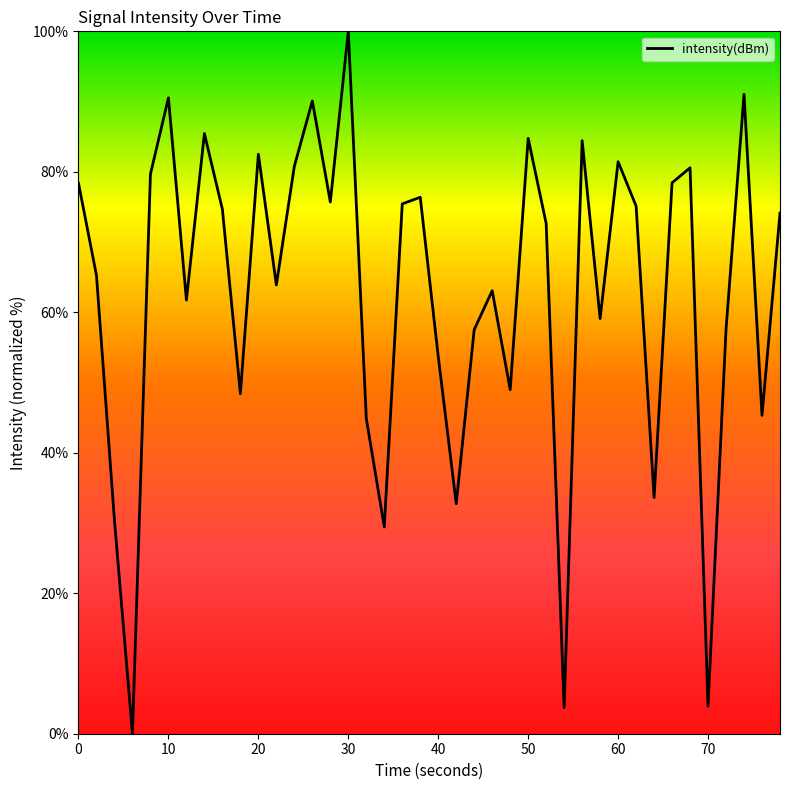

What is the sum of all values?

2515.5